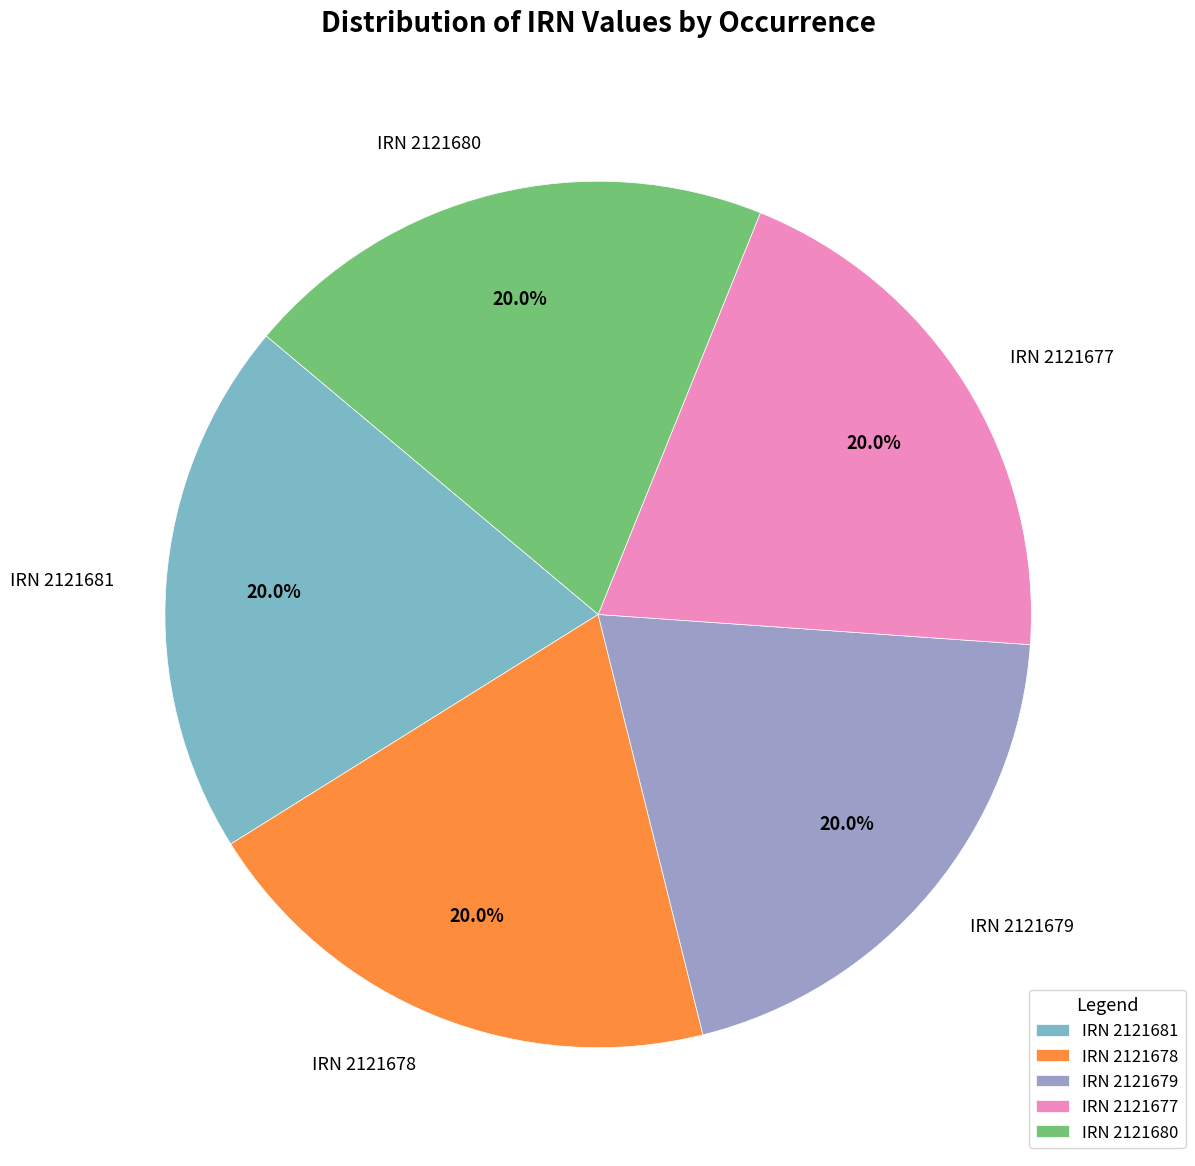

Combined, what portion of the pie is IRN 2121678 and IRN 2121679?

40.0%